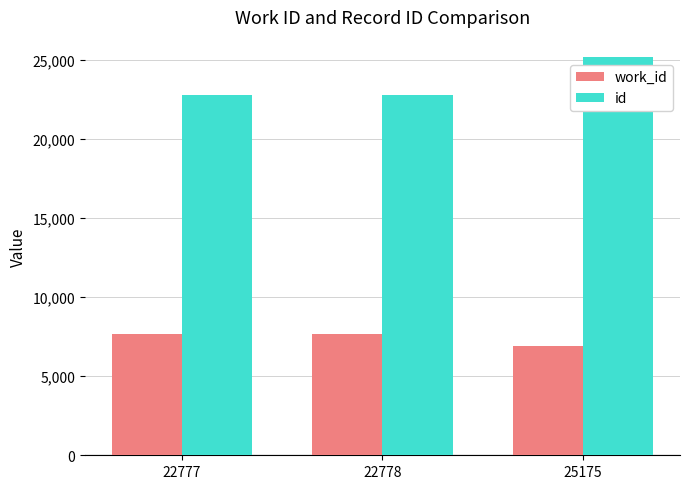

True or false: work_id has a value of 1532 at 25175.

False